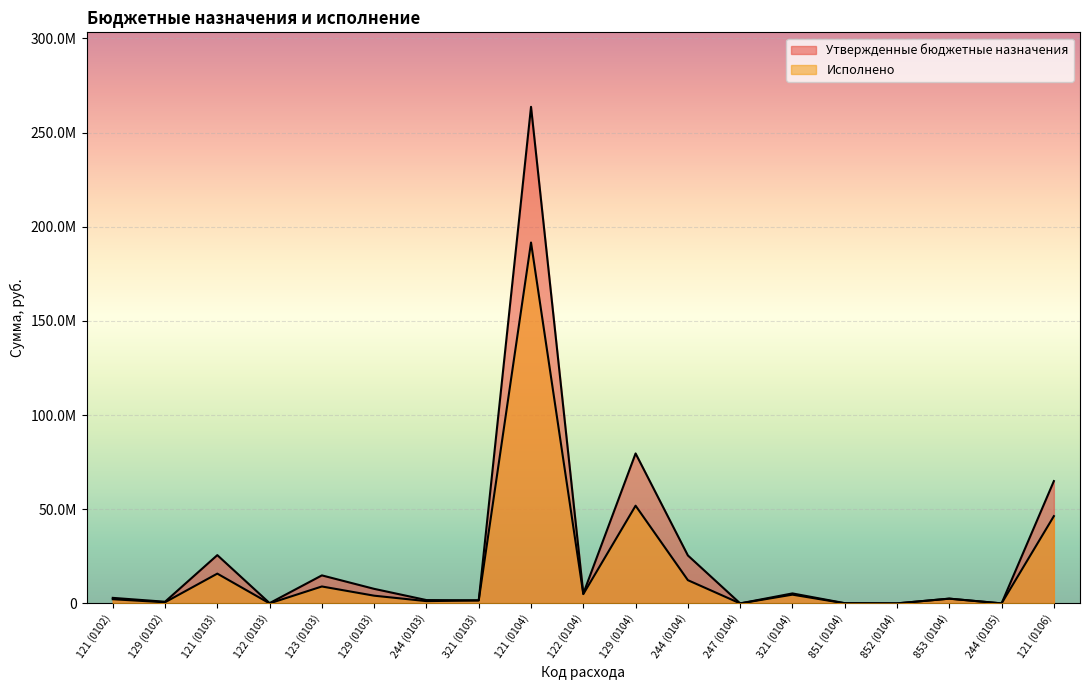

At which label is Исполнено closest to 95814937?

129 (0104)